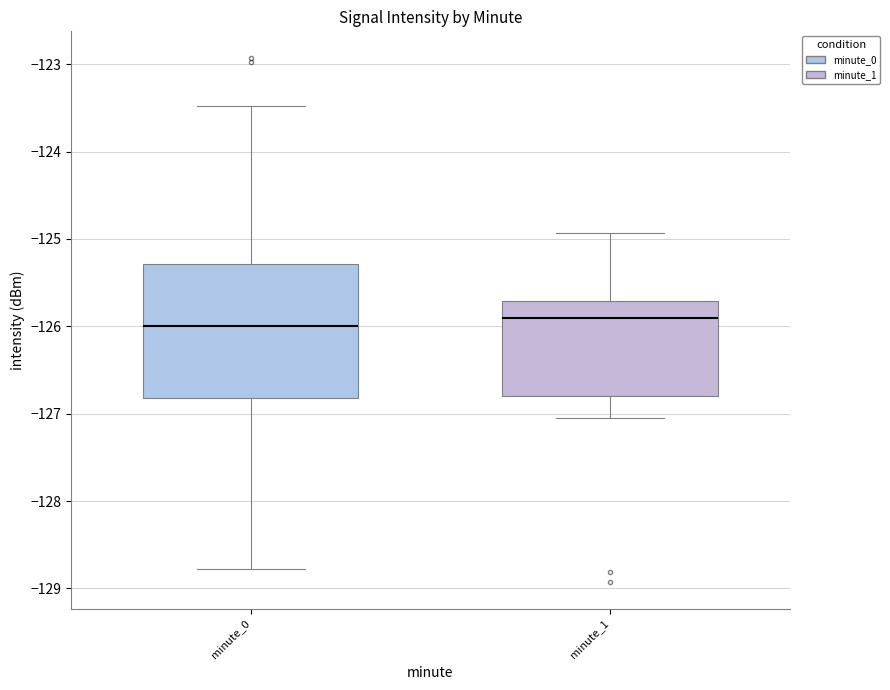

Which box is the tallest, from its lower edge to its upper edge?

minute_0